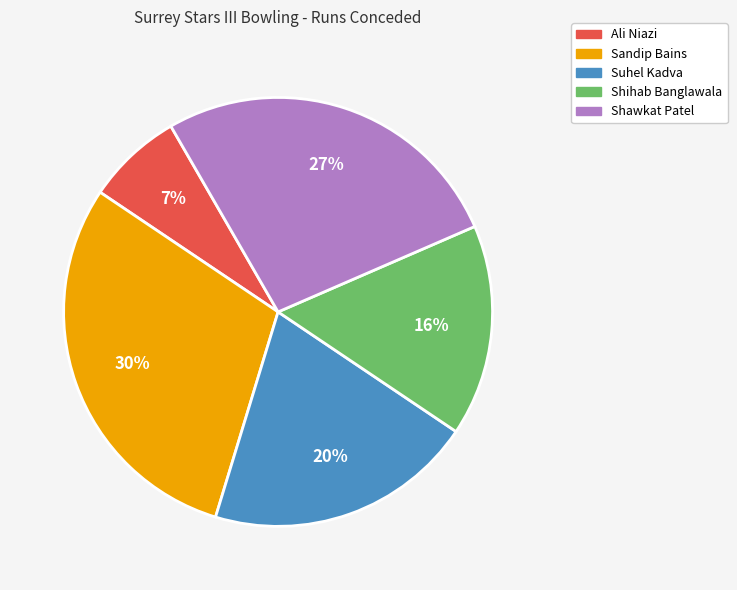

Approximately how many times larger is the value at Shihab Banglawala compared to Sandip Bains?

0.5